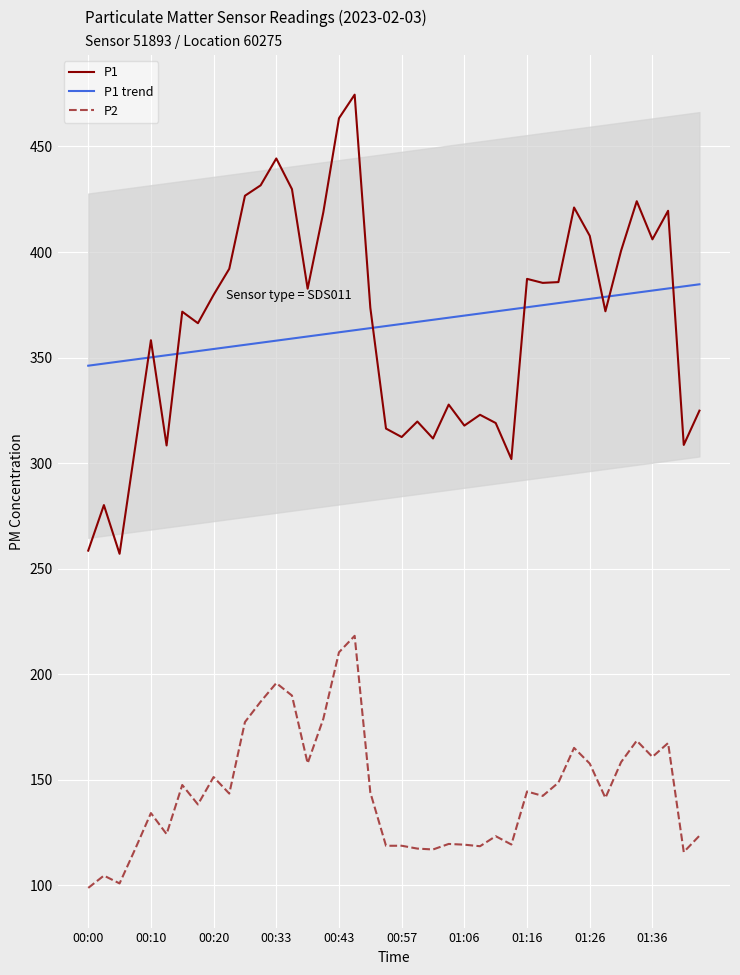

What is the total value across all series at 34?

938.8